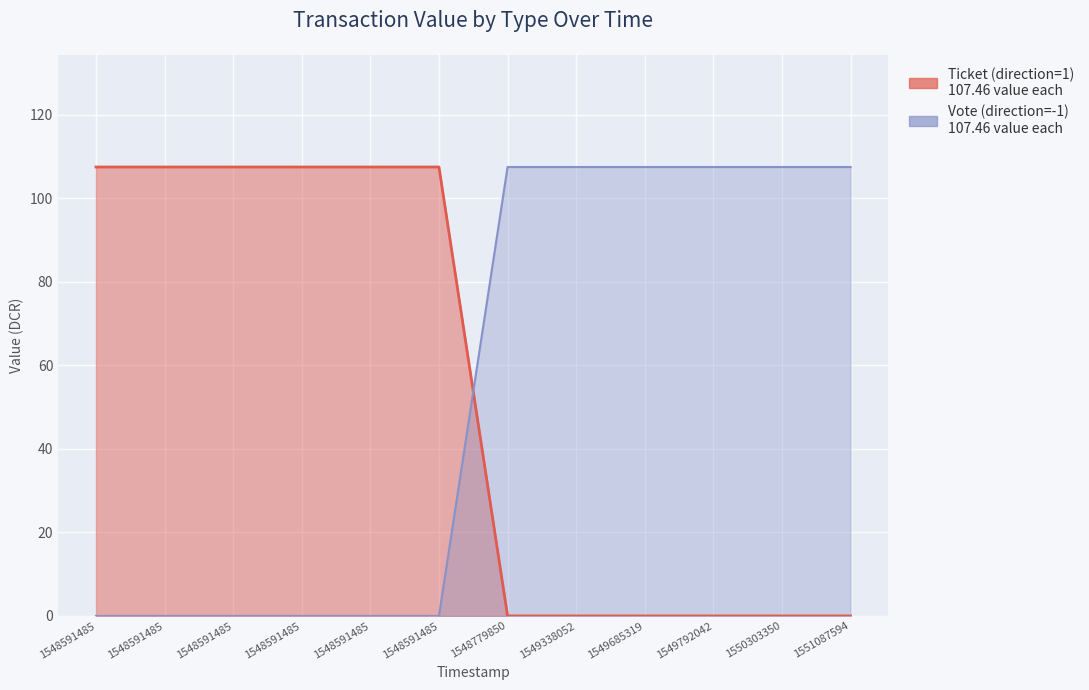

List the series in order of their peak value, highest first.

Ticket (direction=1), Vote (direction=-1)